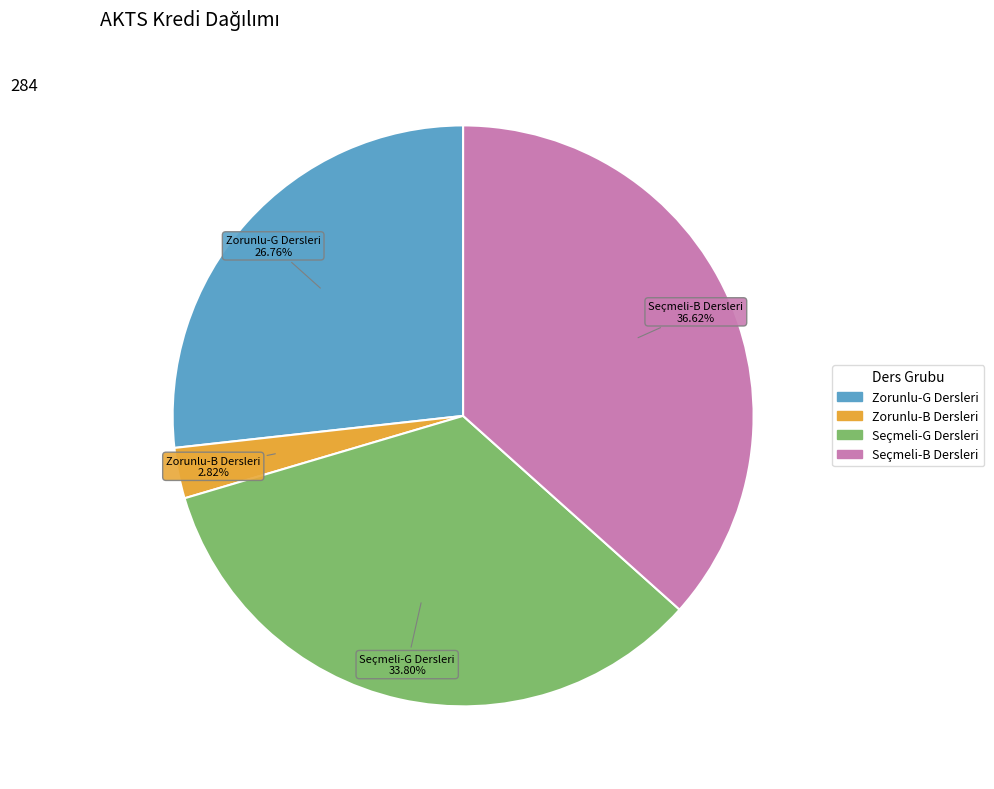

Is there any slice that represents more than half of the pie?

No